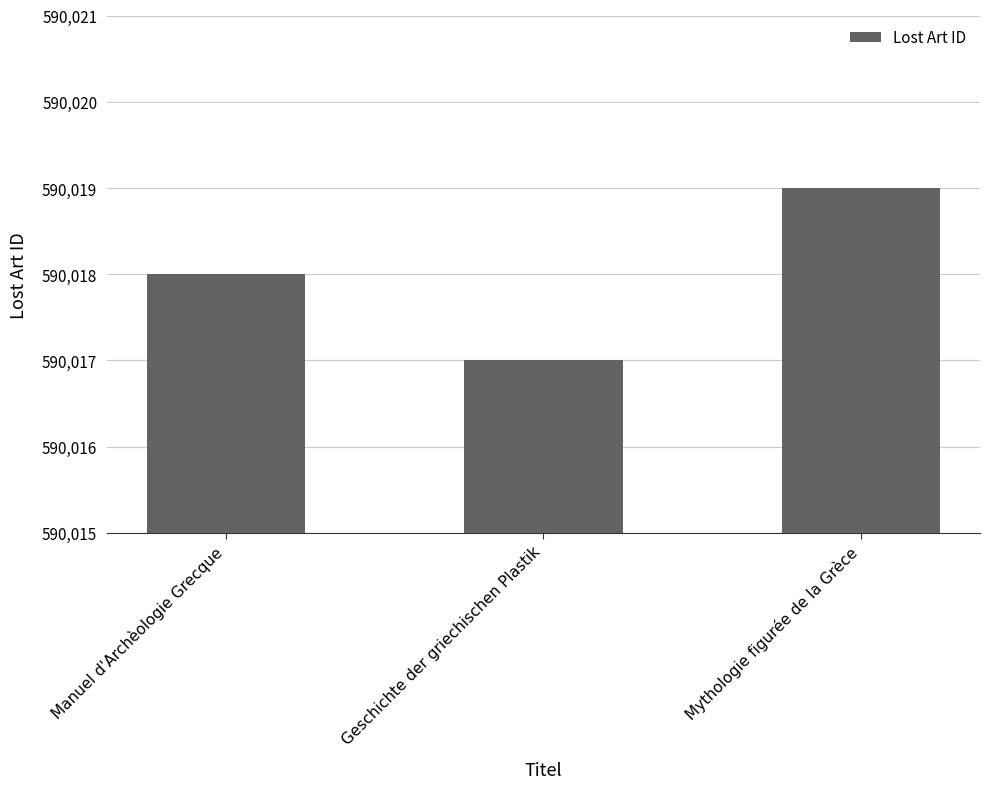

Rank the categories by value from lowest to highest.

Geschichte der griechischen Plastik, Manuel d'Archèologie Grecque, Mythologie figurée de la Grèce